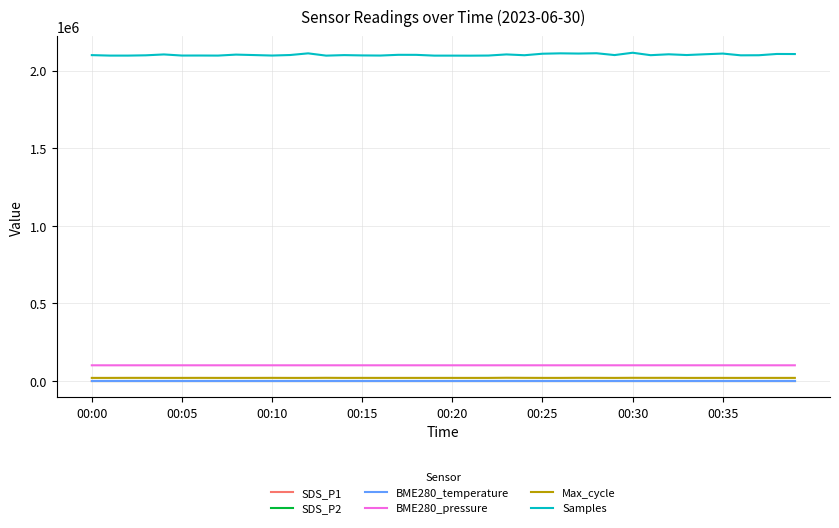

What is the average value of the BME280_pressure series?

101371.4